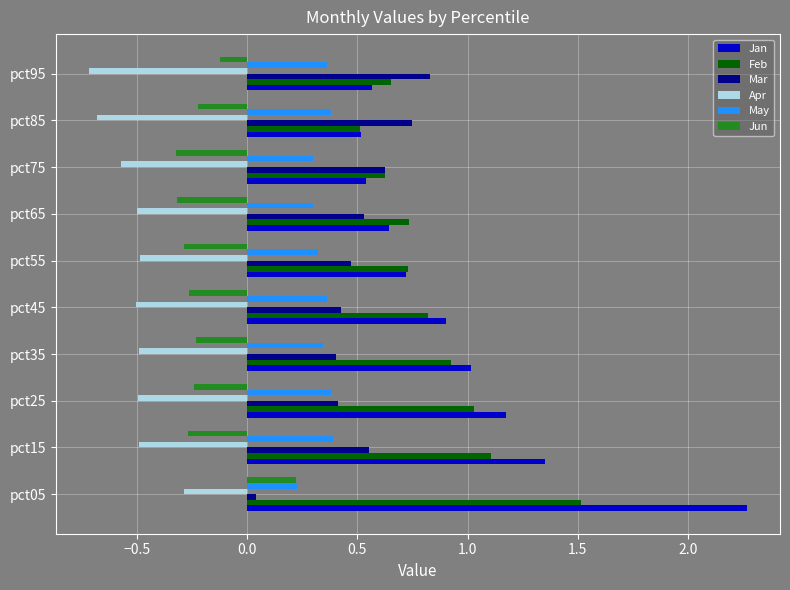

What is the total value across all series at pct75?

1.2